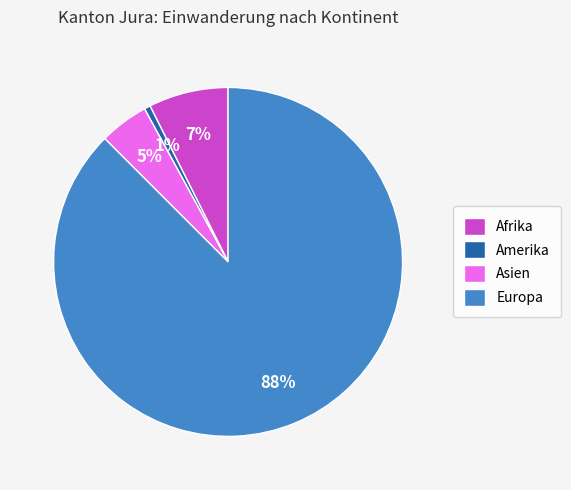

How many segments does this pie chart have?

4